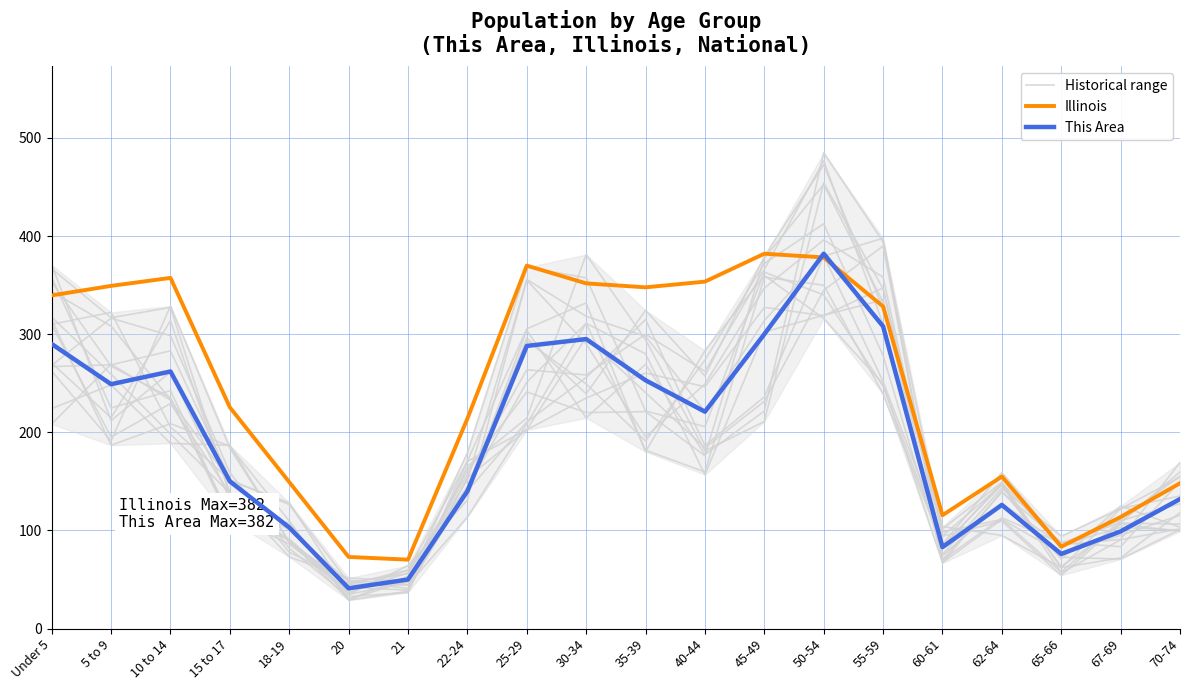

At which label is Illinois closest to 226?

15 to 17